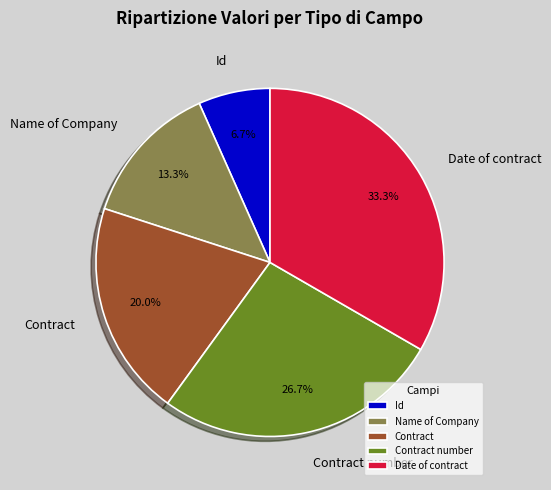

Count the number of slices in the pie.

5